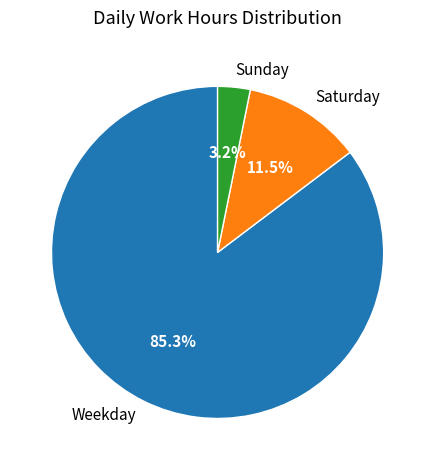

Between Sunday and Saturday, which is larger?

Saturday